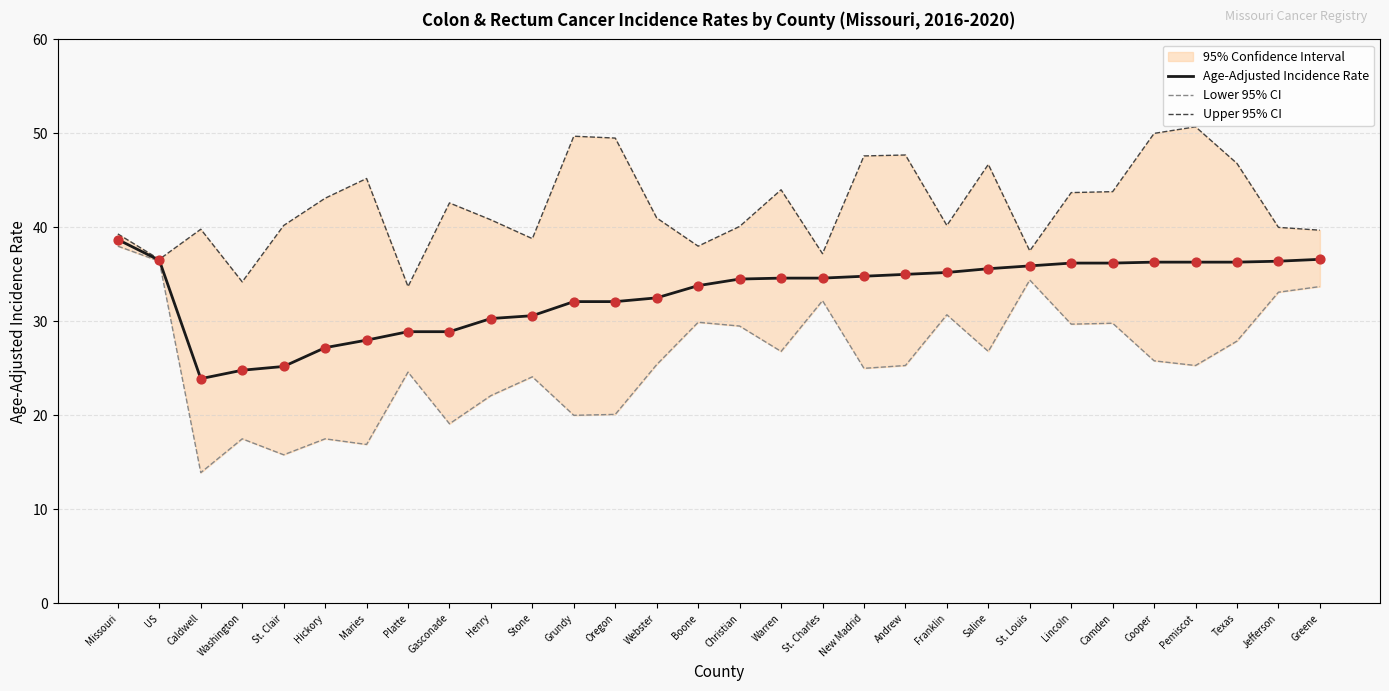

Which series has the largest total across all categories?

Upper 95% CI